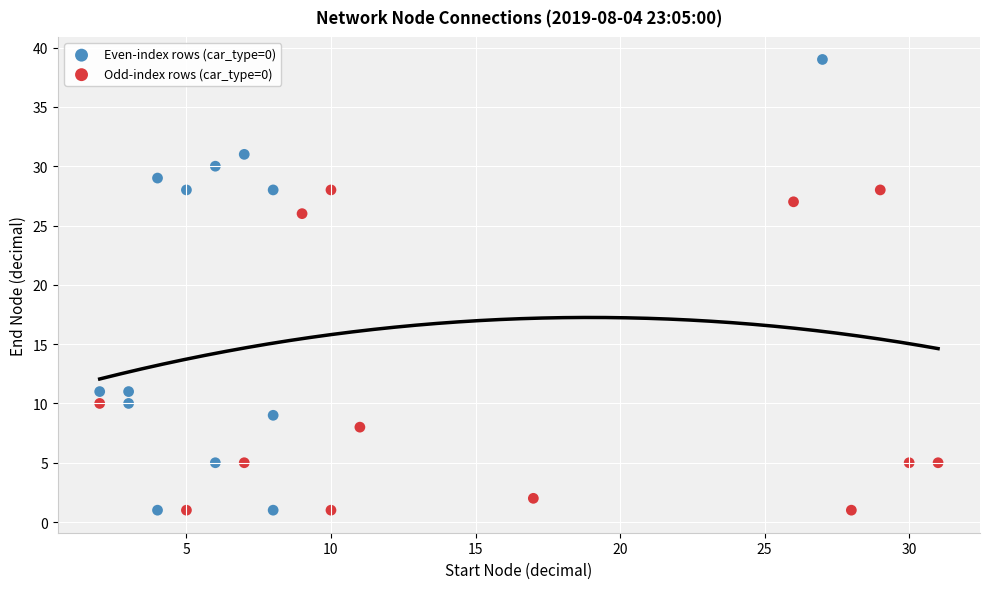

Which series has the largest Y range (max minus min)?

Even-index rows (car_type=0)